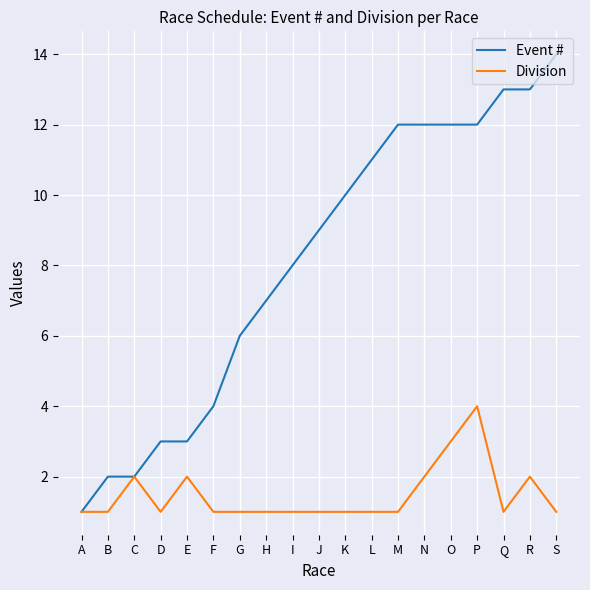

The value of Division at P is 4. True or false?

True